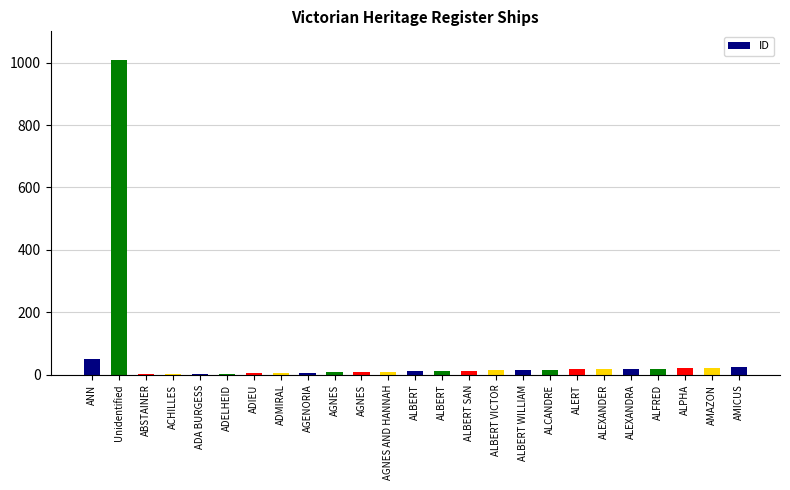

What is the difference between the maximum and minimum values?

1008